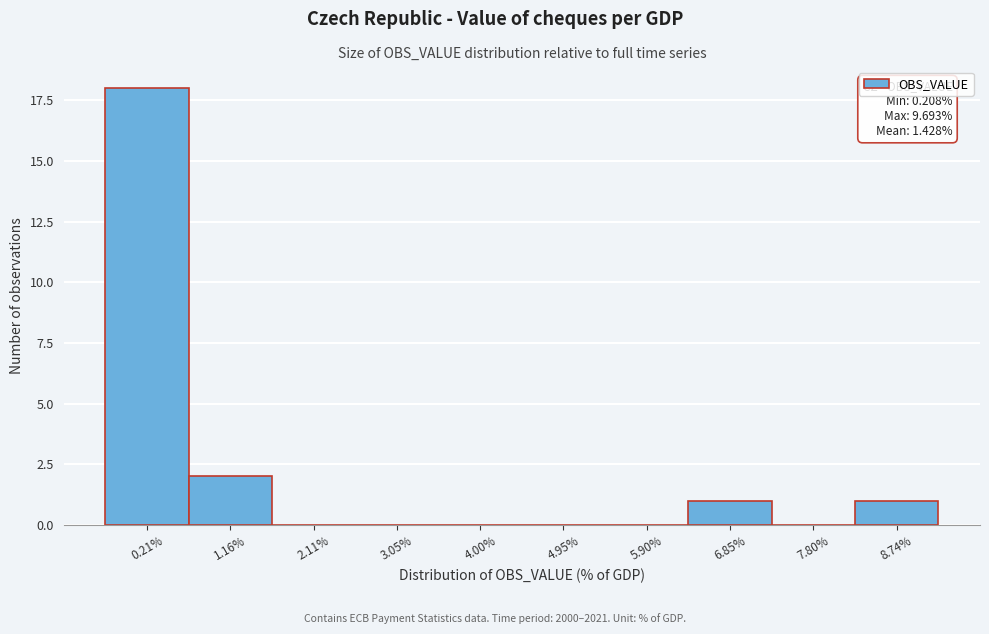

Reading left to right, what are all the values shown in this chart?

0.21%=18	1.16%=2	2.11%=0	3.05%=0	4.00%=0	4.95%=0	5.90%=0	6.85%=1	7.80%=0	8.74%=1